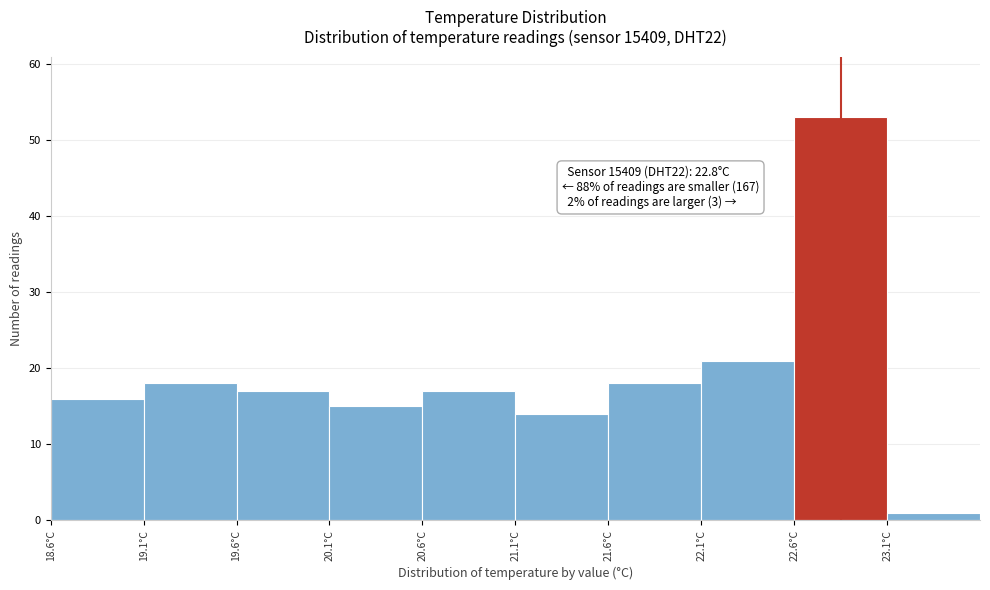

Over which range of the x-axis is the bar tallest?

22.55 to 23.05